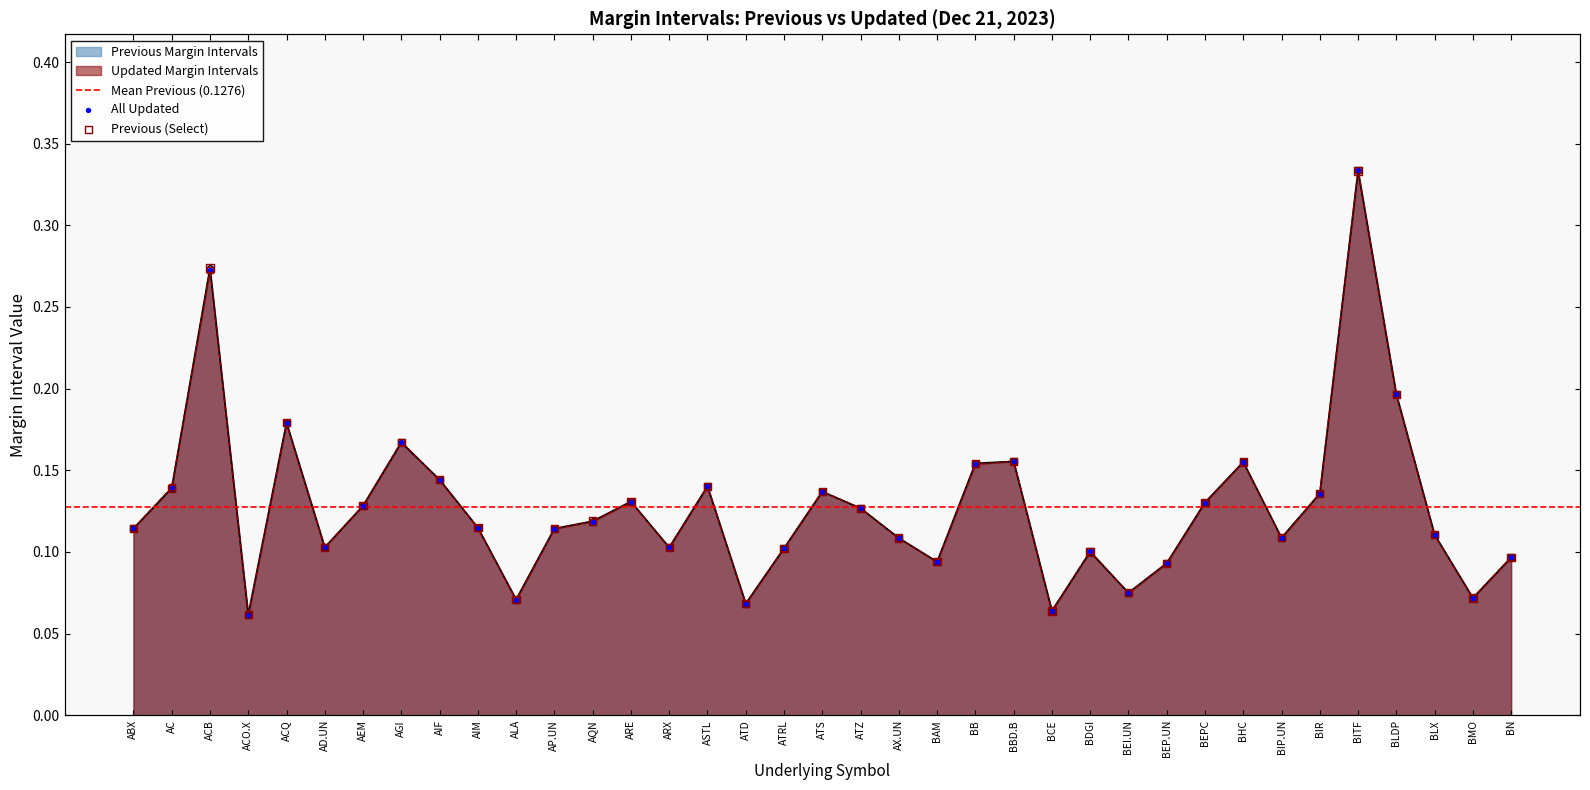

What is the total value across all series at BBD.B?

0.3